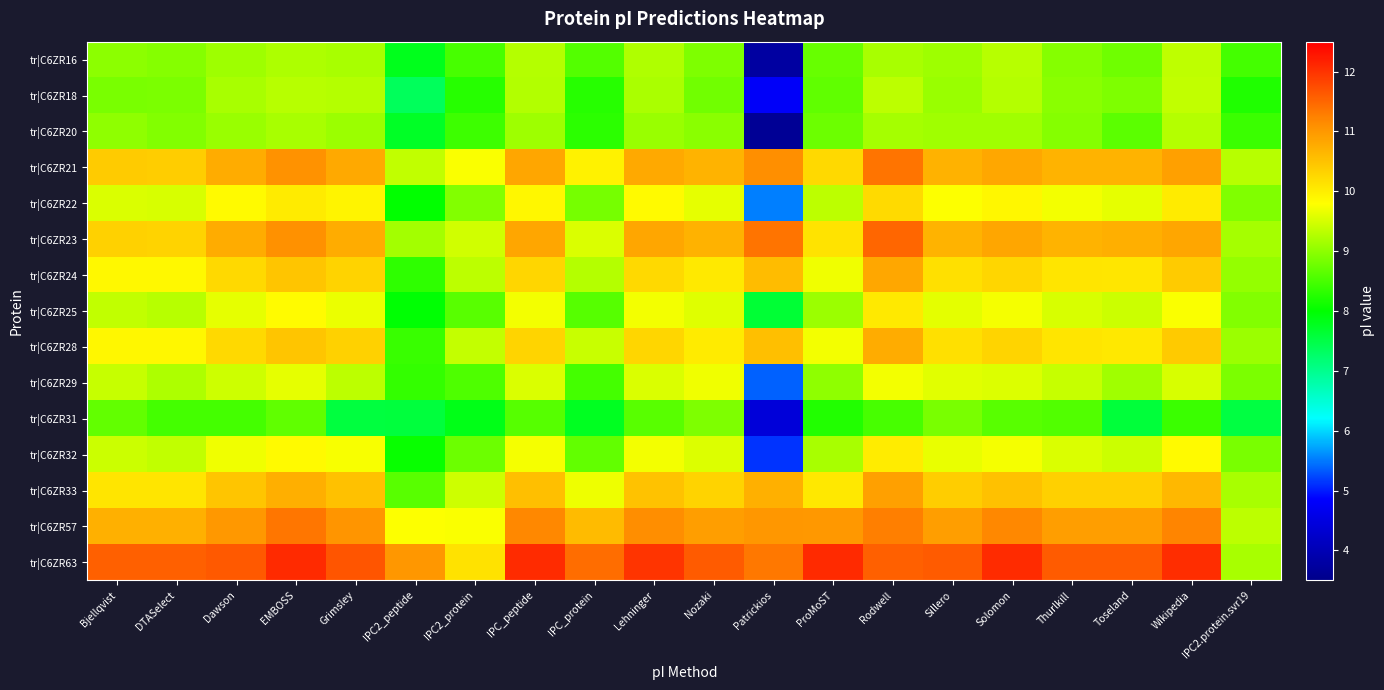

Reading right to left, transcribe all the data shown in this chart.

tr|C6ZR16: IPC2.protein.svr19=8.5	Wikipedia=9.3	Toseland=8.8	Thurlkill=8.9	Solomon=9.3	Sillero=9.1	Rodwell=9.2	ProMoST=8.7	Patrickios=3.8	Nozaki=8.9	Lehninger=9.2	IPC_protein=8.6	IPC_peptide=9.3	IPC2_protein=8.5	IPC2_peptide=7.8	Grimsley=9.2	EMBOSS=9.2	Dawson=9.1	DTASelect=8.9	Bjellqvist=9.0
tr|C6ZR18: IPC2.protein.svr19=8.2	Wikipedia=9.4	Toseland=8.9	Thurlkill=9.0	Solomon=9.3	Sillero=9.1	Rodwell=9.3	ProMoST=8.7	Patrickios=4.8	Nozaki=8.8	Lehninger=9.2	IPC_protein=8.3	IPC_peptide=9.3	IPC2_protein=8.3	IPC2_peptide=7.4	Grimsley=9.3	EMBOSS=9.3	Dawson=9.2	DTASelect=8.9	Bjellqvist=8.9
tr|C6ZR20: IPC2.protein.svr19=8.4	Wikipedia=9.3	Toseland=8.6	Thurlkill=8.9	Solomon=9.1	Sillero=9.1	Rodwell=9.2	ProMoST=8.8	Patrickios=3.6	Nozaki=9.0	Lehninger=9.1	IPC_protein=8.3	IPC_peptide=9.1	IPC2_protein=8.4	IPC2_peptide=7.7	Grimsley=9.1	EMBOSS=9.2	Dawson=9.1	DTASelect=8.9	Bjellqvist=9.0
tr|C6ZR21: IPC2.protein.svr19=9.3	Wikipedia=10.9	Toseland=10.7	Thurlkill=10.7	Solomon=10.8	Sillero=10.7	Rodwell=11.4	ProMoST=10.2	Patrickios=11.1	Nozaki=10.7	Lehninger=10.8	IPC_protein=9.9	IPC_peptide=10.8	IPC2_protein=9.8	IPC2_peptide=9.4	Grimsley=10.8	EMBOSS=11.1	Dawson=10.8	DTASelect=10.4	Bjellqvist=10.4
tr|C6ZR22: IPC2.protein.svr19=8.9	Wikipedia=10.0	Toseland=9.6	Thurlkill=9.7	Solomon=9.9	Sillero=9.8	Rodwell=10.2	ProMoST=9.3	Patrickios=5.5	Nozaki=9.6	Lehninger=9.9	IPC_protein=8.8	IPC_peptide=9.9	IPC2_protein=8.9	IPC2_peptide=8.0	Grimsley=9.9	EMBOSS=10.0	Dawson=9.9	DTASelect=9.5	Bjellqvist=9.5
tr|C6ZR23: IPC2.protein.svr19=9.2	Wikipedia=10.8	Toseland=10.7	Thurlkill=10.7	Solomon=10.8	Sillero=10.7	Rodwell=11.5	ProMoST=10.1	Patrickios=11.4	Nozaki=10.7	Lehninger=10.8	IPC_protein=9.5	IPC_peptide=10.8	IPC2_protein=9.5	IPC2_peptide=9.2	Grimsley=10.8	EMBOSS=11.1	Dawson=10.8	DTASelect=10.3	Bjellqvist=10.3
tr|C6ZR24: IPC2.protein.svr19=9.0	Wikipedia=10.4	Toseland=10.1	Thurlkill=10.1	Solomon=10.3	Sillero=10.1	Rodwell=10.8	ProMoST=9.7	Patrickios=10.6	Nozaki=10.0	Lehninger=10.2	IPC_protein=9.3	IPC_peptide=10.3	IPC2_protein=9.3	IPC2_peptide=8.3	Grimsley=10.3	EMBOSS=10.5	Dawson=10.2	DTASelect=9.9	Bjellqvist=9.9
tr|C6ZR25: IPC2.protein.svr19=8.9	Wikipedia=9.8	Toseland=9.4	Thurlkill=9.5	Solomon=9.7	Sillero=9.6	Rodwell=10.0	ProMoST=9.1	Patrickios=7.6	Nozaki=9.6	Lehninger=9.7	IPC_protein=8.6	IPC_peptide=9.7	IPC2_protein=8.6	IPC2_peptide=8.0	Grimsley=9.7	EMBOSS=9.8	Dawson=9.6	DTASelect=9.3	Bjellqvist=9.4
tr|C6ZR28: IPC2.protein.svr19=9.1	Wikipedia=10.4	Toseland=10.1	Thurlkill=10.1	Solomon=10.3	Sillero=10.2	Rodwell=10.8	ProMoST=9.7	Patrickios=10.5	Nozaki=10.0	Lehninger=10.3	IPC_protein=9.4	IPC_peptide=10.3	IPC2_protein=9.4	IPC2_peptide=8.4	Grimsley=10.3	EMBOSS=10.5	Dawson=10.2	DTASelect=9.9	Bjellqvist=9.9
tr|C6ZR29: IPC2.protein.svr19=8.9	Wikipedia=9.5	Toseland=9.1	Thurlkill=9.4	Solomon=9.6	Sillero=9.6	Rodwell=9.7	ProMoST=9.0	Patrickios=5.4	Nozaki=9.7	Lehninger=9.5	IPC_protein=8.5	IPC_peptide=9.5	IPC2_protein=8.6	IPC2_peptide=8.4	Grimsley=9.3	EMBOSS=9.6	Dawson=9.4	DTASelect=9.2	Bjellqvist=9.4
tr|C6ZR31: IPC2.protein.svr19=7.5	Wikipedia=8.4	Toseland=7.6	Thurlkill=8.6	Solomon=8.6	Sillero=8.9	Rodwell=8.5	ProMoST=8.2	Patrickios=4.4	Nozaki=8.9	Lehninger=8.6	IPC_protein=7.8	IPC_peptide=8.6	IPC2_protein=7.8	IPC2_peptide=7.6	Grimsley=7.6	EMBOSS=8.7	Dawson=8.5	DTASelect=8.5	Bjellqvist=8.7
tr|C6ZR32: IPC2.protein.svr19=8.8	Wikipedia=9.9	Toseland=9.4	Thurlkill=9.5	Solomon=9.7	Sillero=9.6	Rodwell=10.0	ProMoST=9.2	Patrickios=5.1	Nozaki=9.6	Lehninger=9.7	IPC_protein=8.7	IPC_peptide=9.7	IPC2_protein=8.8	IPC2_peptide=8.1	Grimsley=9.8	EMBOSS=9.9	Dawson=9.7	DTASelect=9.4	Bjellqvist=9.4
tr|C6ZR33: IPC2.protein.svr19=9.2	Wikipedia=10.6	Toseland=10.3	Thurlkill=10.3	Solomon=10.5	Sillero=10.4	Rodwell=10.9	ProMoST=10.1	Patrickios=10.7	Nozaki=10.3	Lehninger=10.5	IPC_protein=9.7	IPC_peptide=10.5	IPC2_protein=9.5	IPC2_peptide=8.6	Grimsley=10.5	EMBOSS=10.7	Dawson=10.5	DTASelect=10.1	Bjellqvist=10.1
tr|C6ZR57: IPC2.protein.svr19=9.3	Wikipedia=11.2	Toseland=10.9	Thurlkill=10.9	Solomon=11.2	Sillero=10.9	Rodwell=11.3	ProMoST=11.0	Patrickios=11.0	Nozaki=10.9	Lehninger=11.1	IPC_protein=10.6	IPC_peptide=11.2	IPC2_protein=9.8	IPC2_peptide=9.8	Grimsley=11.0	EMBOSS=11.3	Dawson=11.0	DTASelect=10.7	Bjellqvist=10.7
tr|C6ZR63: IPC2.protein.svr19=9.2	Wikipedia=12.0	Toseland=11.6	Thurlkill=11.6	Solomon=12.1	Sillero=11.6	Rodwell=11.6	ProMoST=12.1	Patrickios=11.3	Nozaki=11.6	Lehninger=12.0	IPC_protein=11.4	IPC_peptide=12.1	IPC2_protein=10.1	IPC2_peptide=11.0	Grimsley=11.7	EMBOSS=12.1	Dawson=11.6	DTASelect=11.6	Bjellqvist=11.6